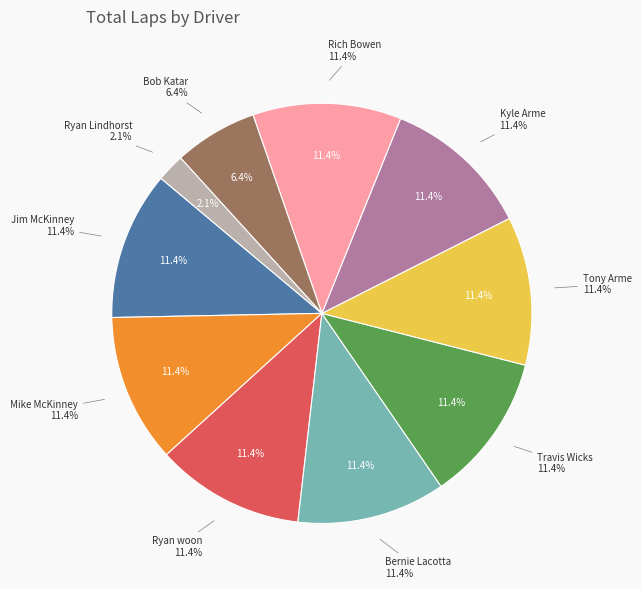

What is the change in value from Bernie Lacotta to Ryan Lindhorst?

-13